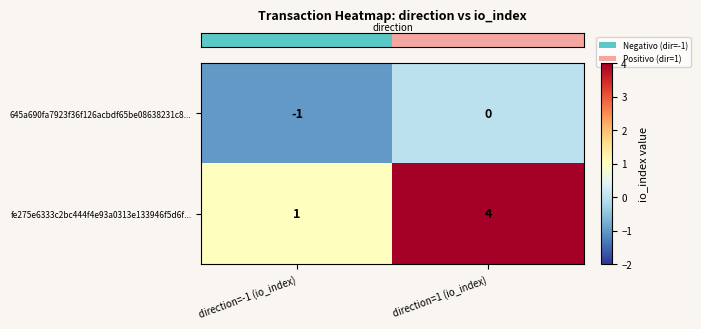

At which category is the sum across all series the highest?

direction=1 (io_index)